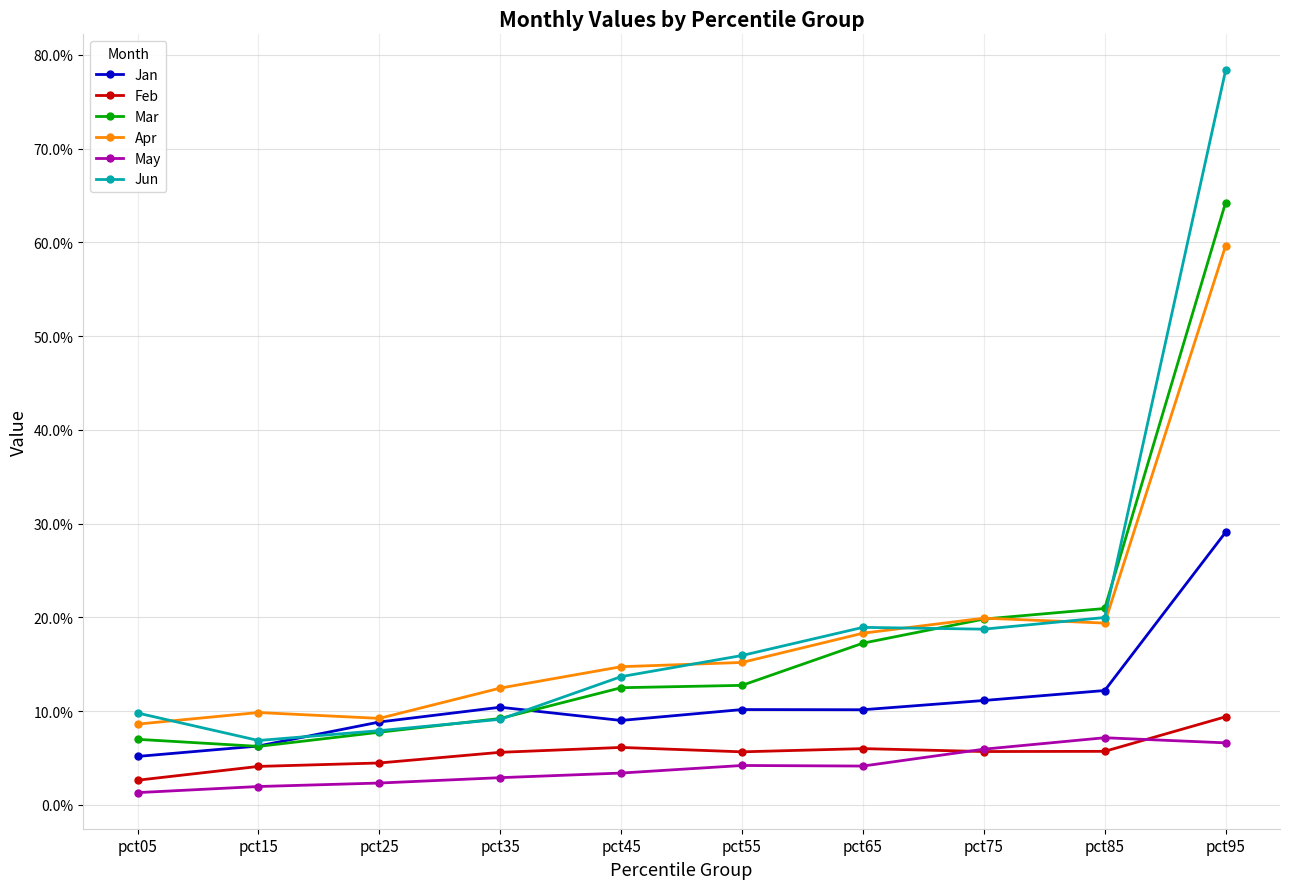

Rank the series at pct45 from highest to lowest value.

Apr, Jun, Mar, Jan, Feb, May